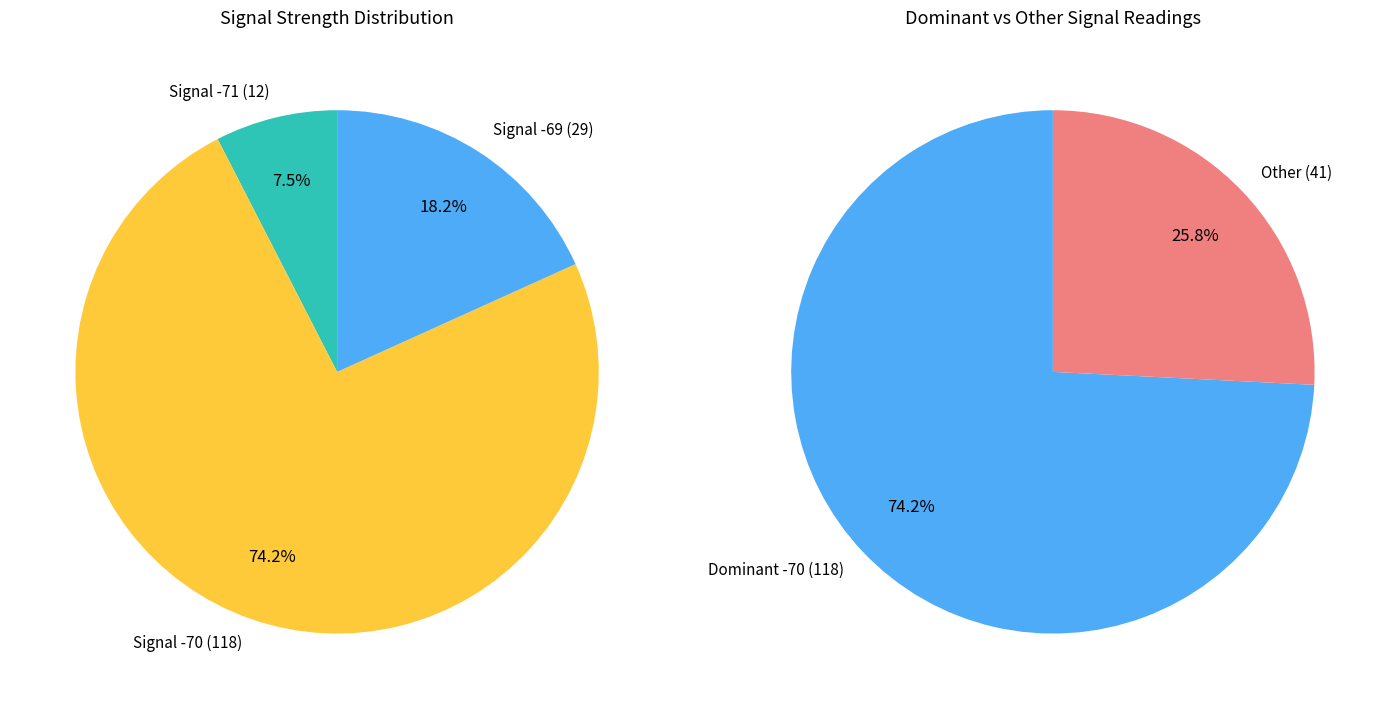

True or false: -70 accounts for 24% of the total.

False